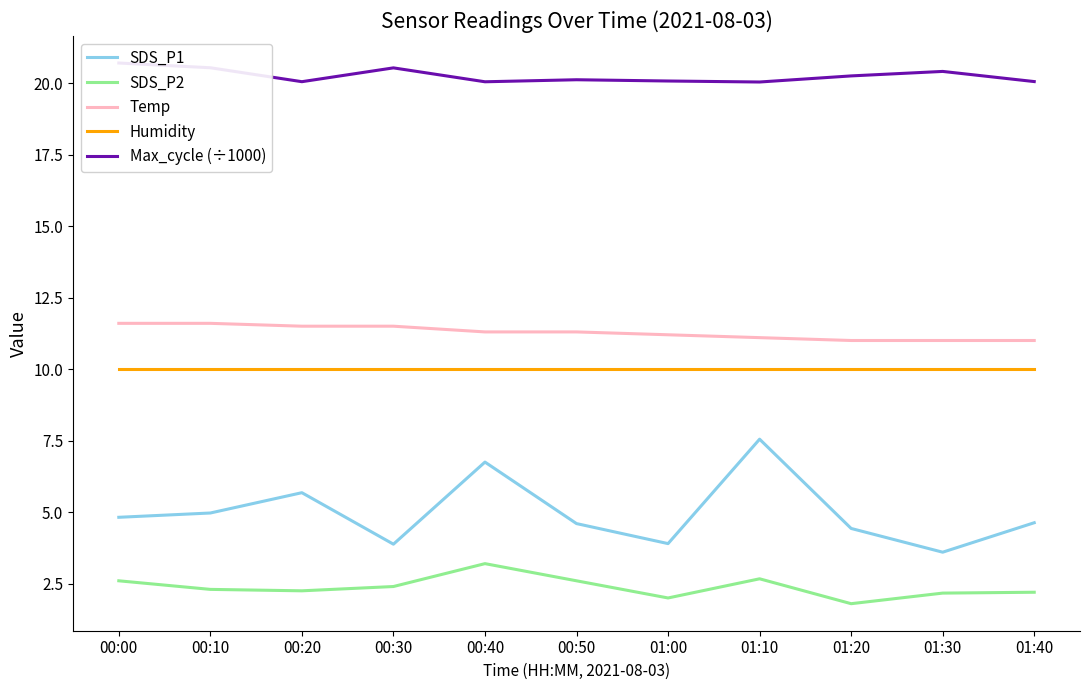

How many lines are shown in the chart?

5